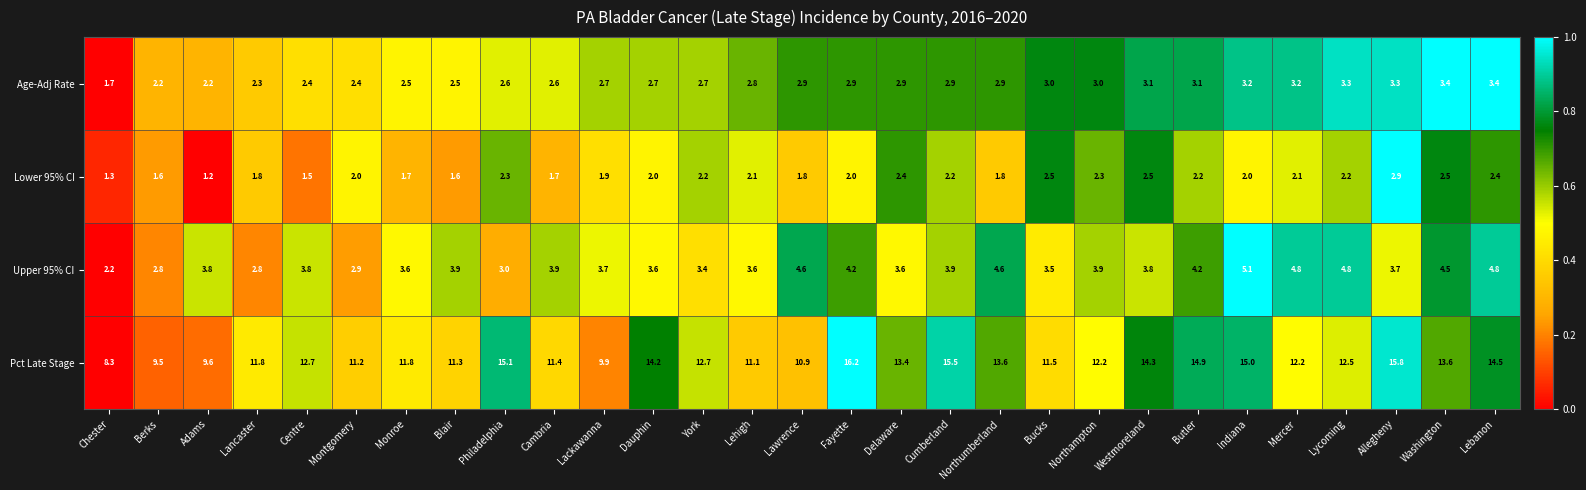

What is the greatest value displayed?

16.2